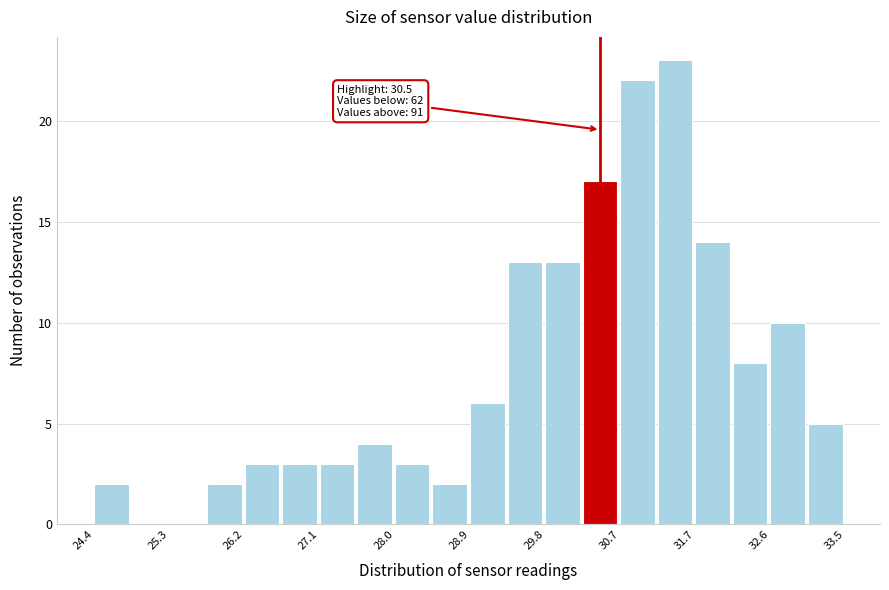

Which range on the x-axis has the tallest bar?

31.2 to 31.7